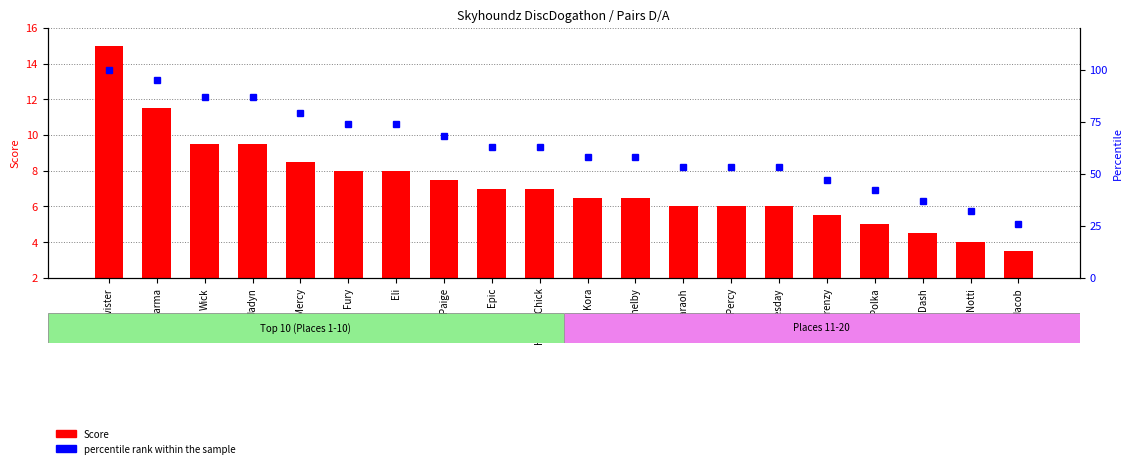

The value of percentile rank within the sample at Frenzy is 26.2. True or false?

False